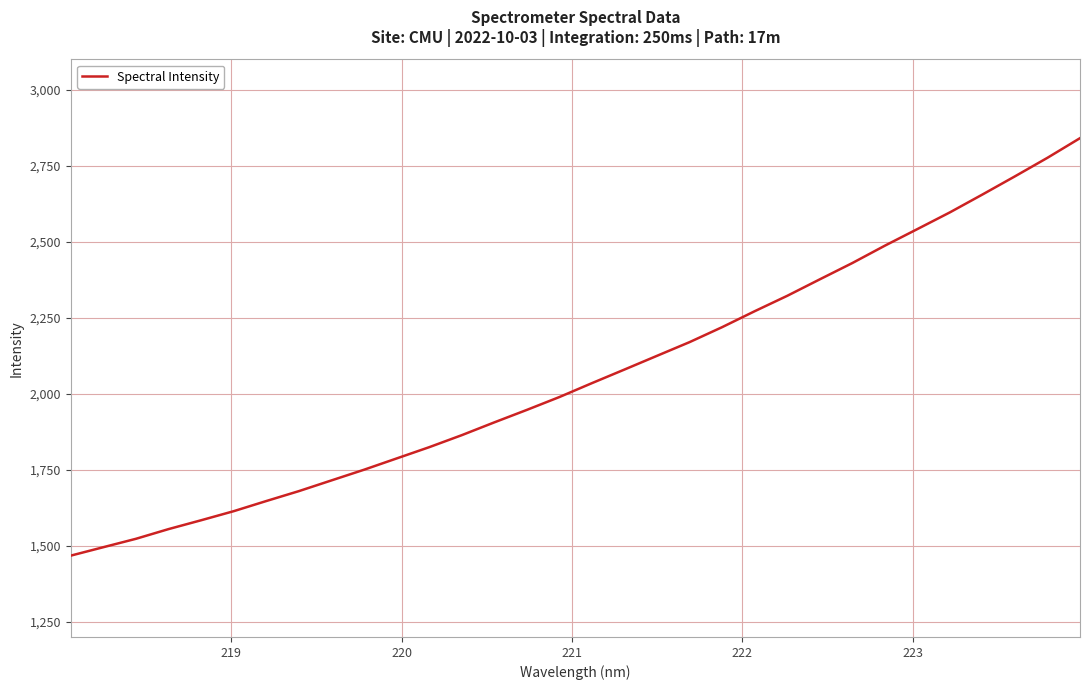

What is the value of the 11th point from the left?

1787.3